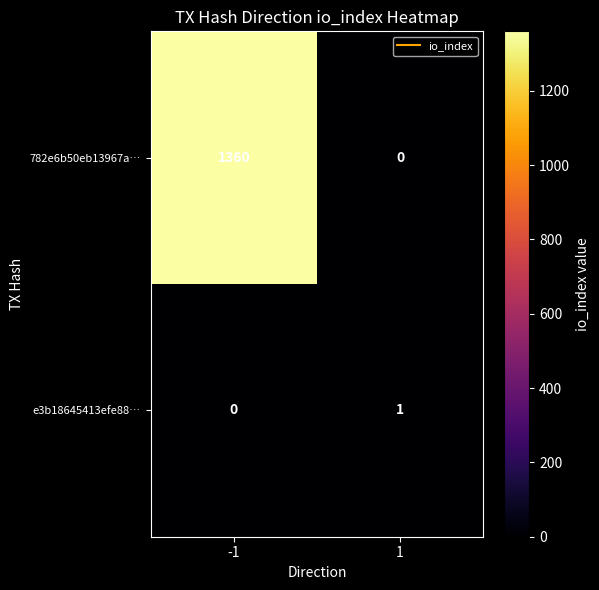

At -1, list the series in order from smallest to largest.

e3b18645413efe88…, 782e6b50eb13967a…